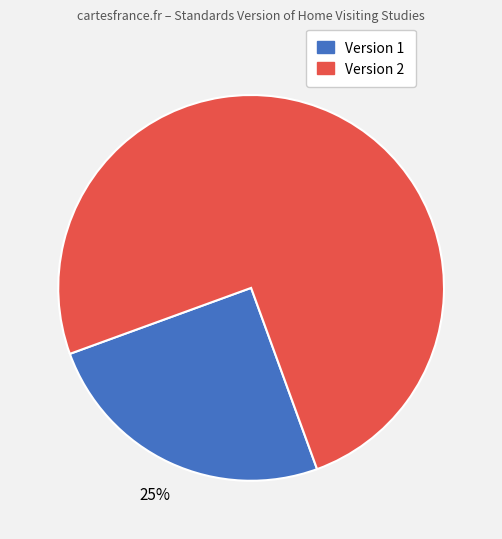

To the nearest percent, what is the average slice percentage?

50%